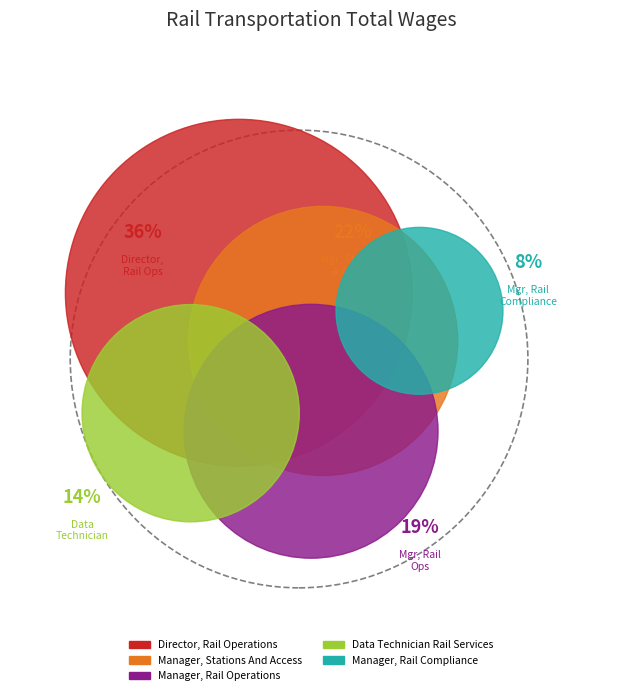

To the nearest percent, what is the average slice percentage?

20%